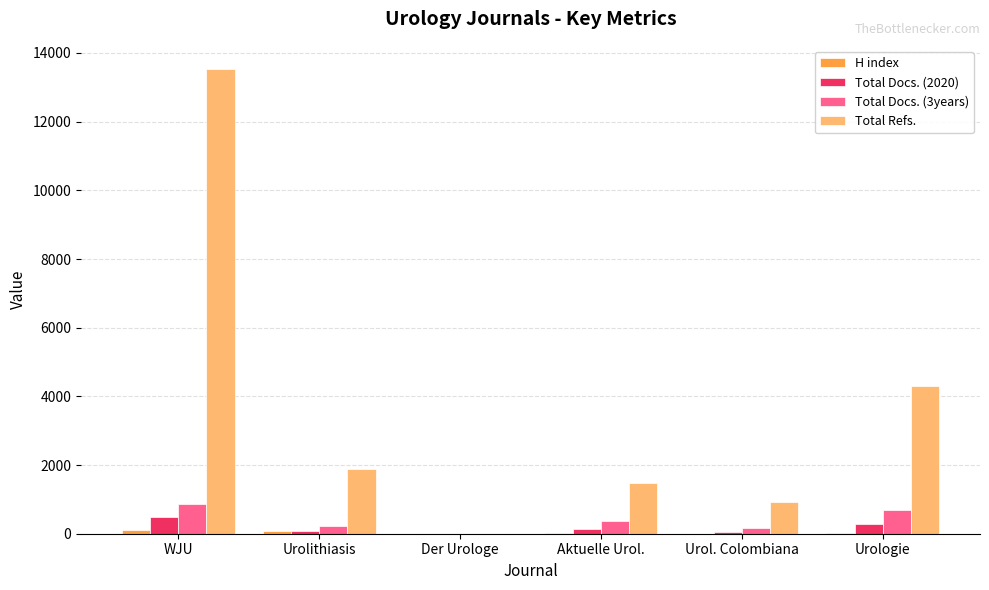

The value of Total Refs. at Aktuelle Urol. is 444. True or false?

False